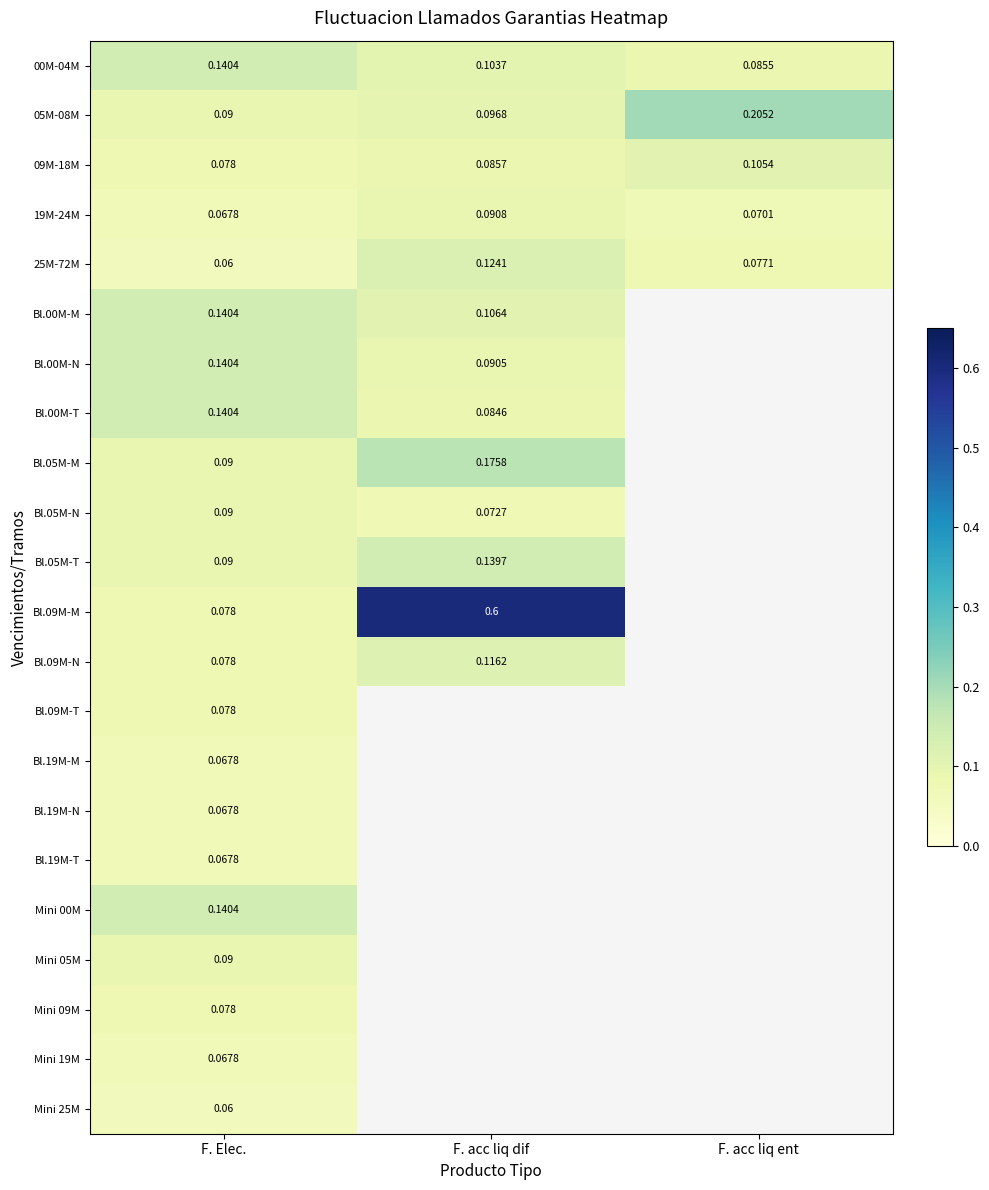

At how many categories does at least one series exceed 0?

3